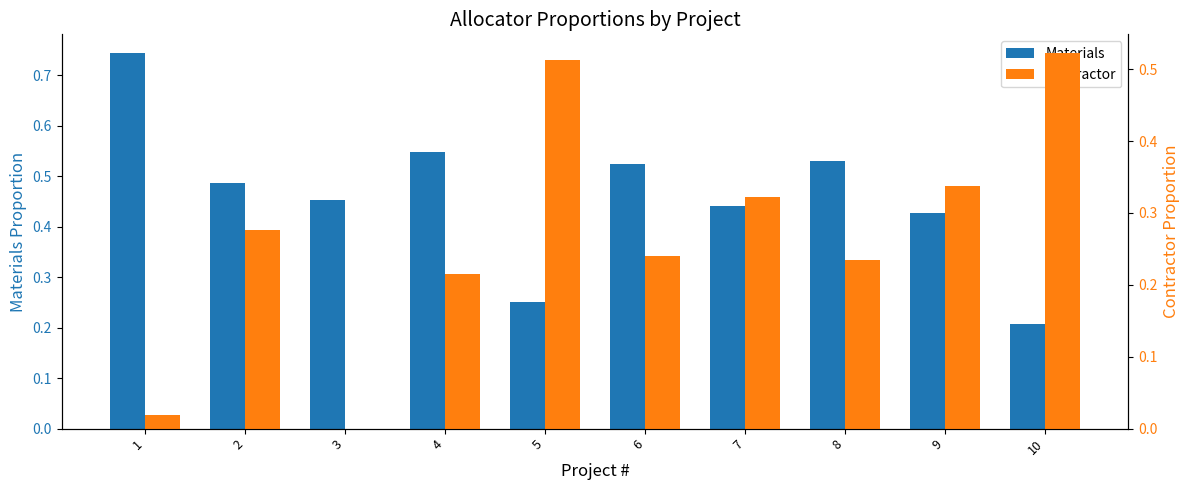

Which category has the lowest value in the Materials series?

10